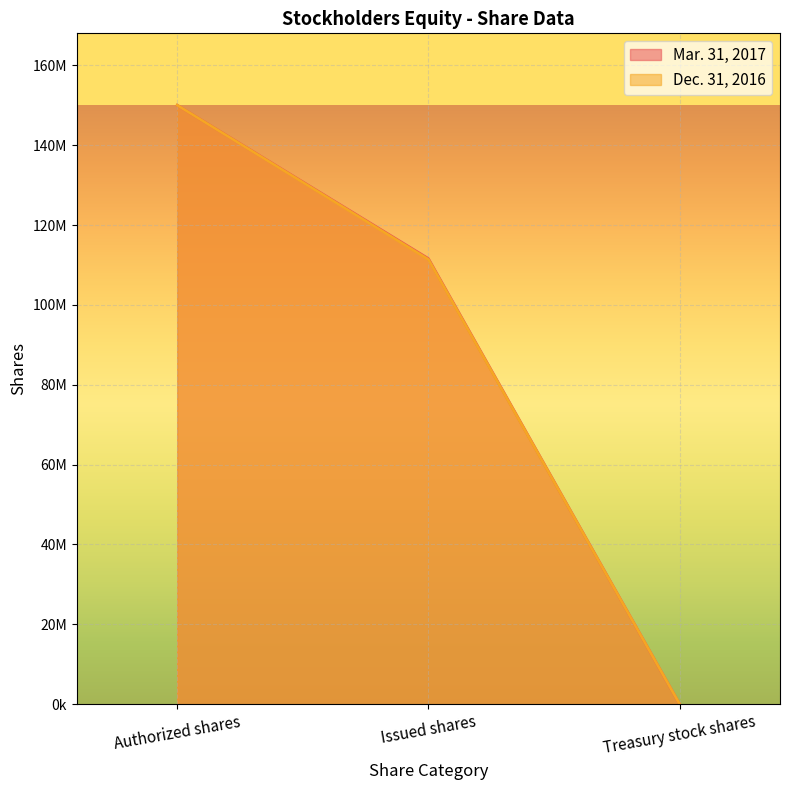

The value of Mar. 31, 2017 at Authorized shares is 150000000. True or false?

True